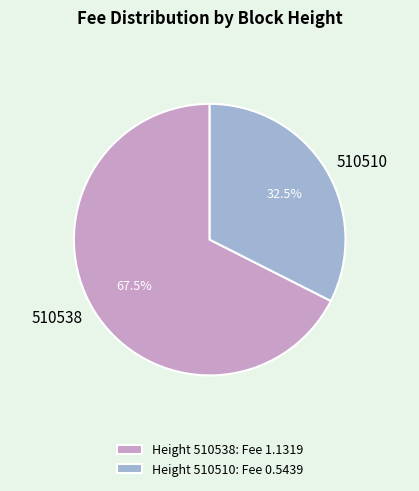

Do 510538 and 510510 together represent more than half of the pie?

Yes